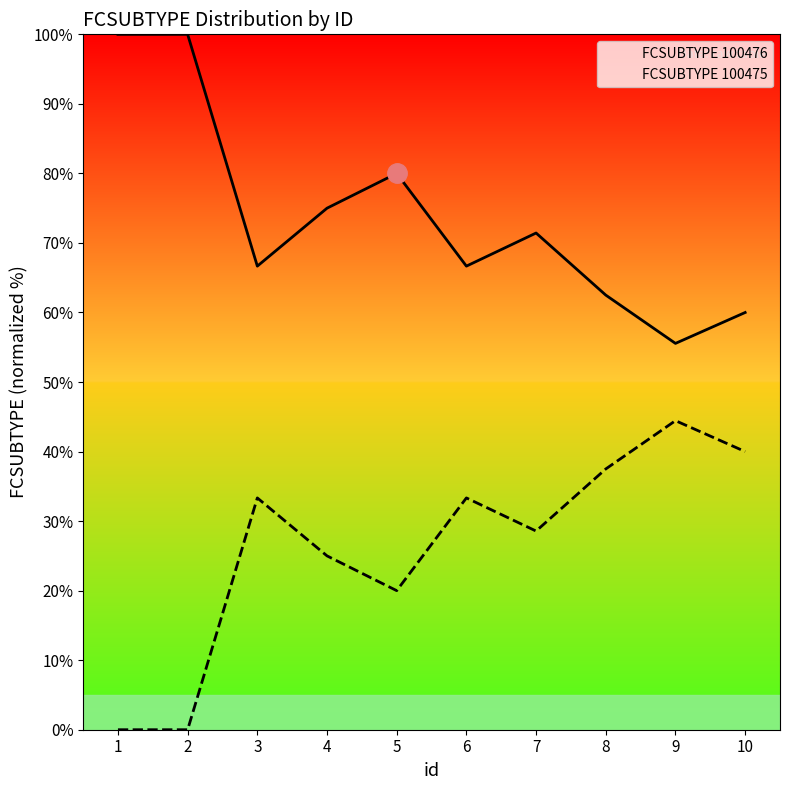

Which series has the largest range (max minus min)?

FCSUBTYPE 100476